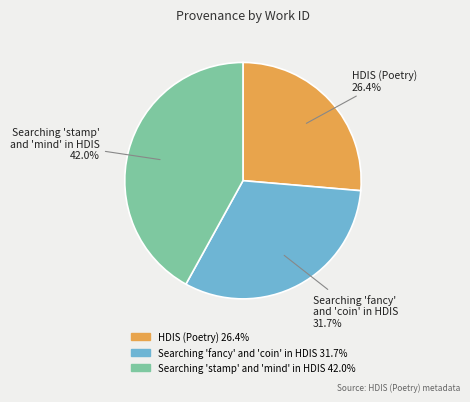

Is there any slice that represents more than half of the pie?

No